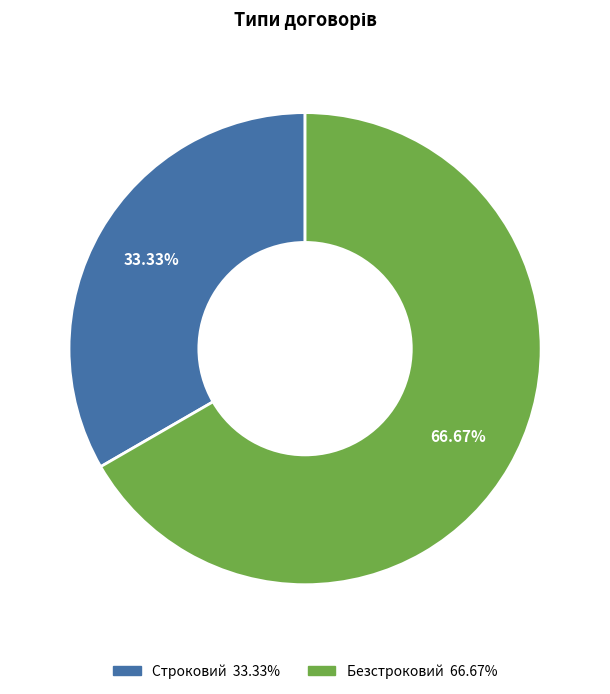

What is the majority slice?

Безстроковий